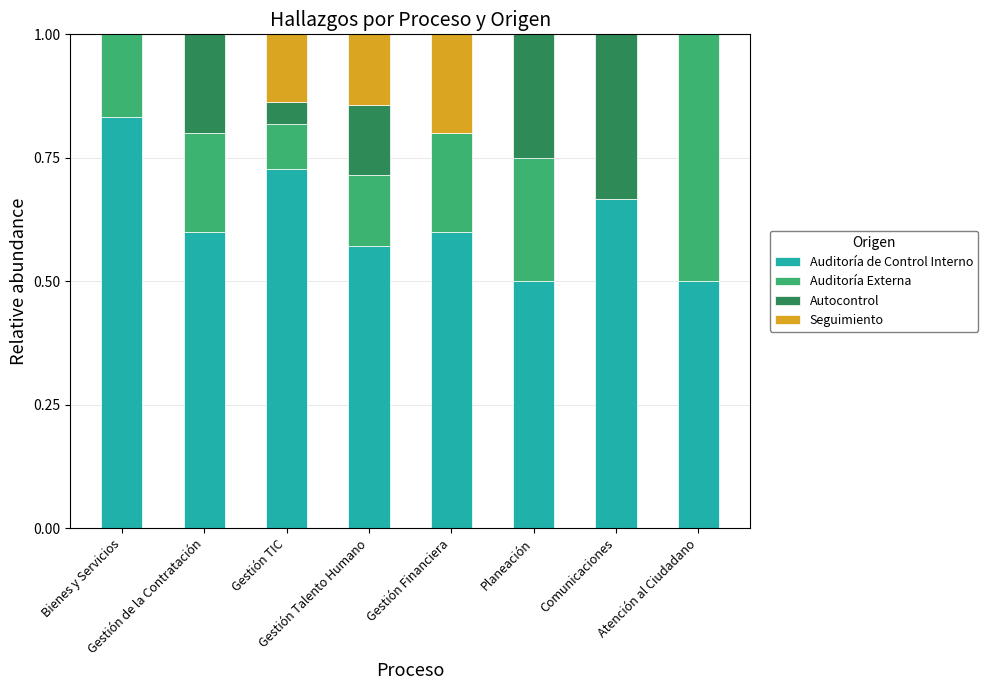

What is the sum of all Auditoría de Control Interno values?

5.0